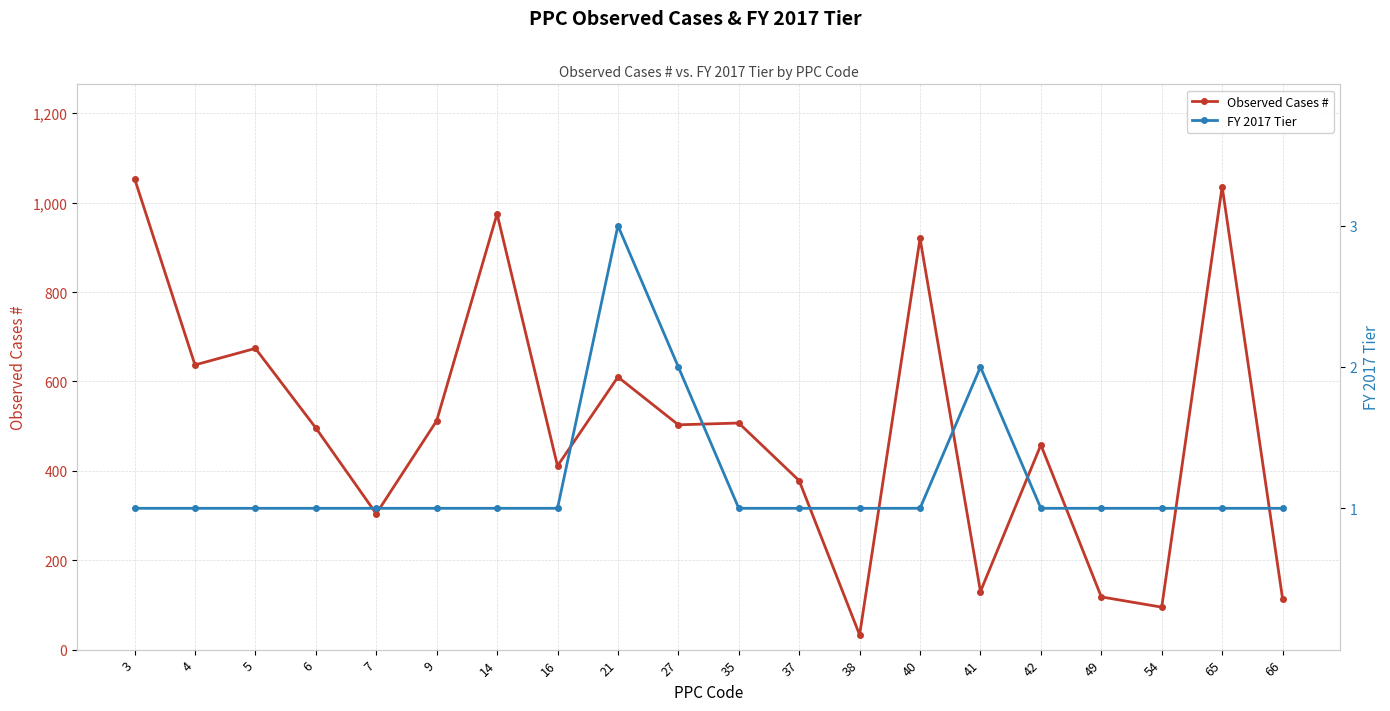

Which series has the largest range (max minus min)?

Observed Cases #